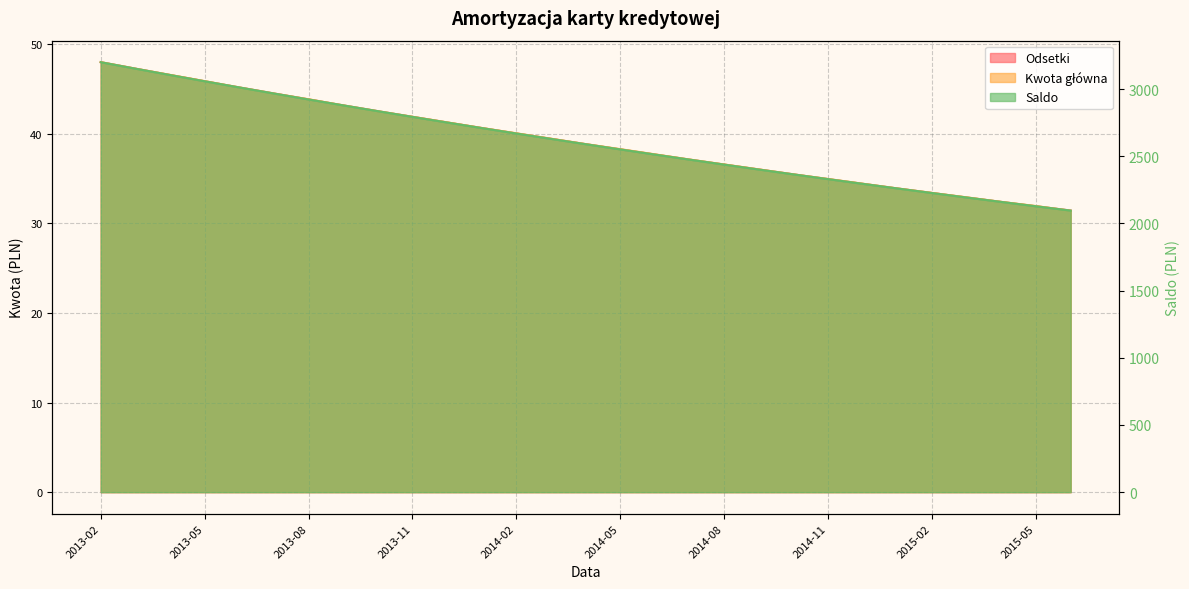

What are all the series names shown in the legend?

Odsetki, Kwota główna, Saldo